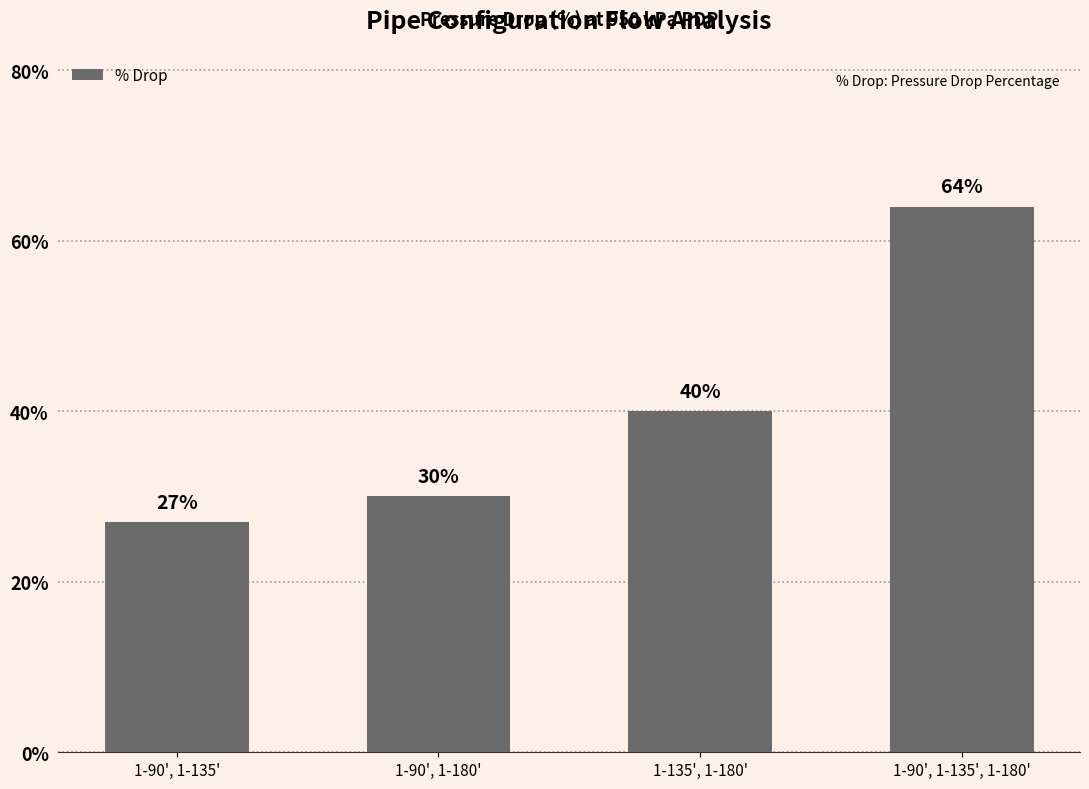

What is the sum of the values at 1-90', 1-135' and 1-90', 1-135', 1-180'?

91